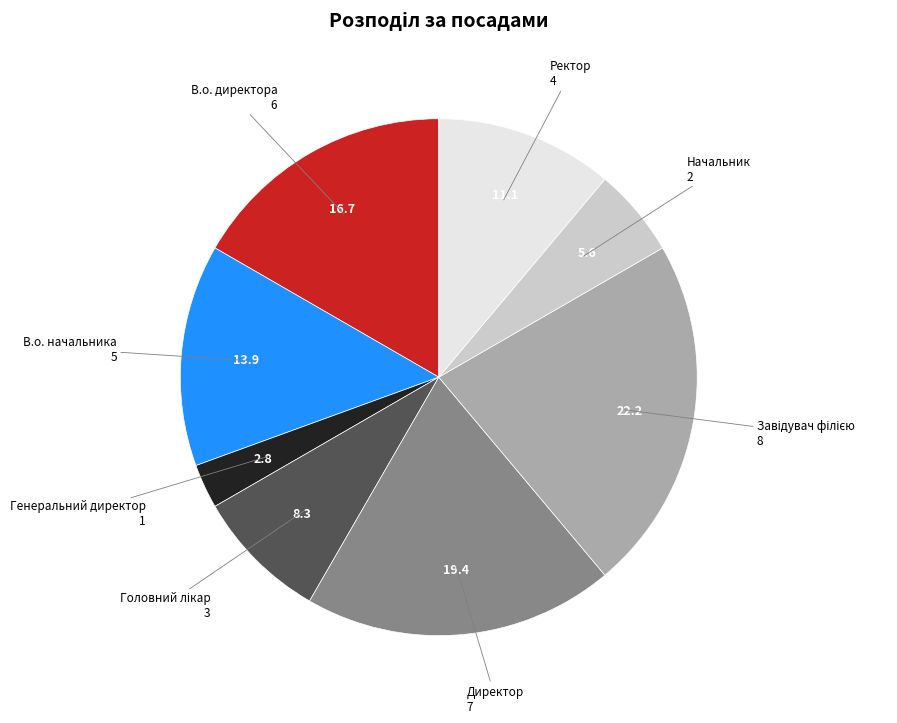

Is there a majority slice in this chart?

No